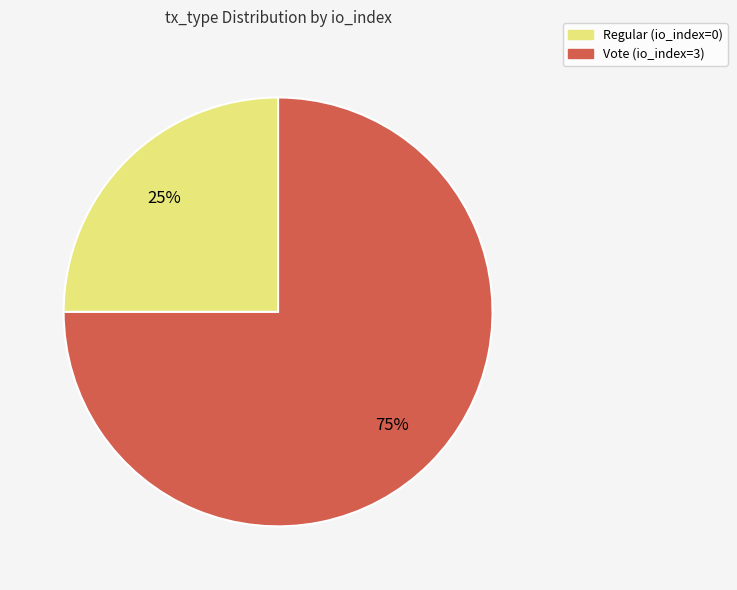

To the nearest percent, what portion does Regular represent?

25%